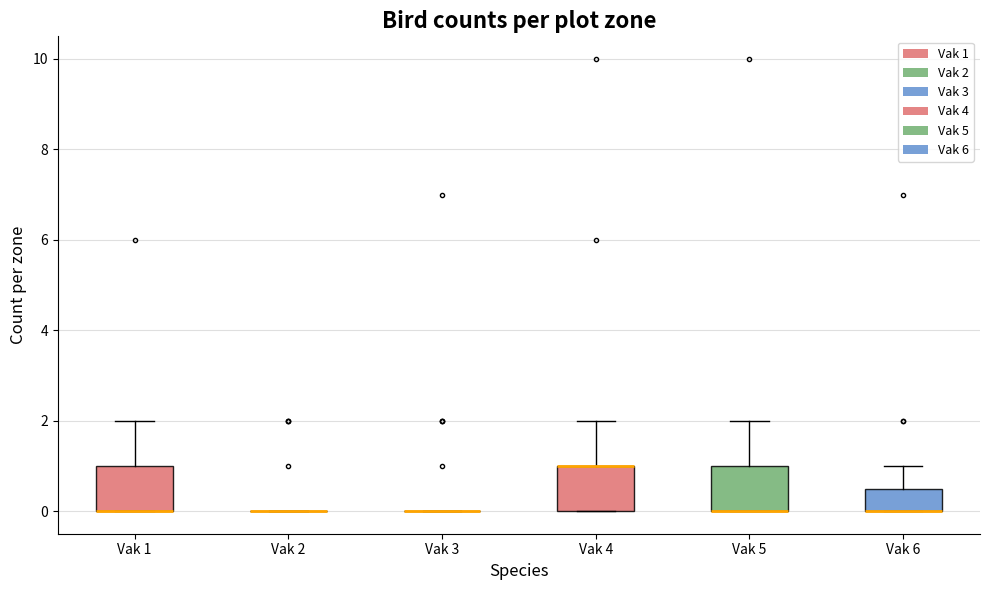

Reading left to right, read every box against the y-axis: the position of its median line, the range the box covers, and the ends of its whiskers. The values are not printed on the chart, so give them approximately, as read against the axis.

Vak 1: median 0.0 (drawn on the box's lower edge), box 0.0 to 1.0, whiskers 0.0 to 2.0
Vak 2: box collapsed to a line at 0.0, whiskers 0.0 to 0.0
Vak 3: box collapsed to a line at 0.0, whiskers 0.0 to 0.0
Vak 4: median 1.0 (drawn on the box's upper edge), box 0.0 to 1.0, whiskers 0.0 to 2.0
Vak 5: median 0.0 (drawn on the box's lower edge), box 0.0 to 1.0, whiskers 0.0 to 2.0
Vak 6: median 0.0 (drawn on the box's lower edge), box 0.0 to 0.6, whiskers 0.0 to 1.0